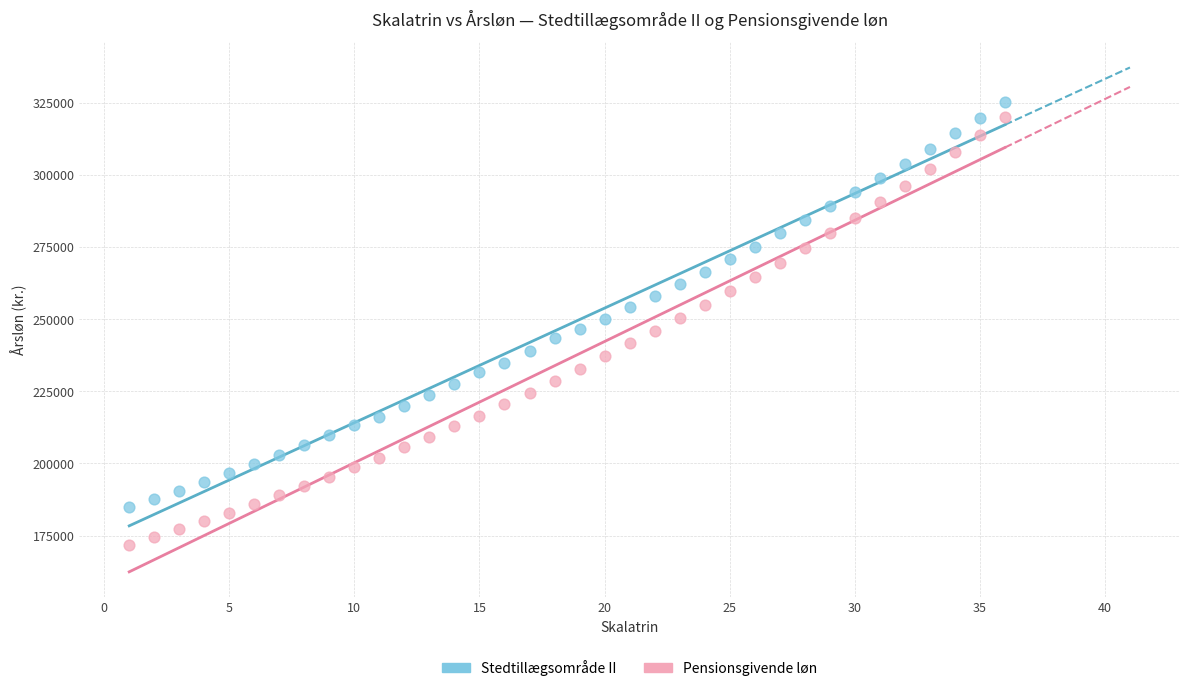

Which series contains the lowest Y value?

Pensionsgivende løn